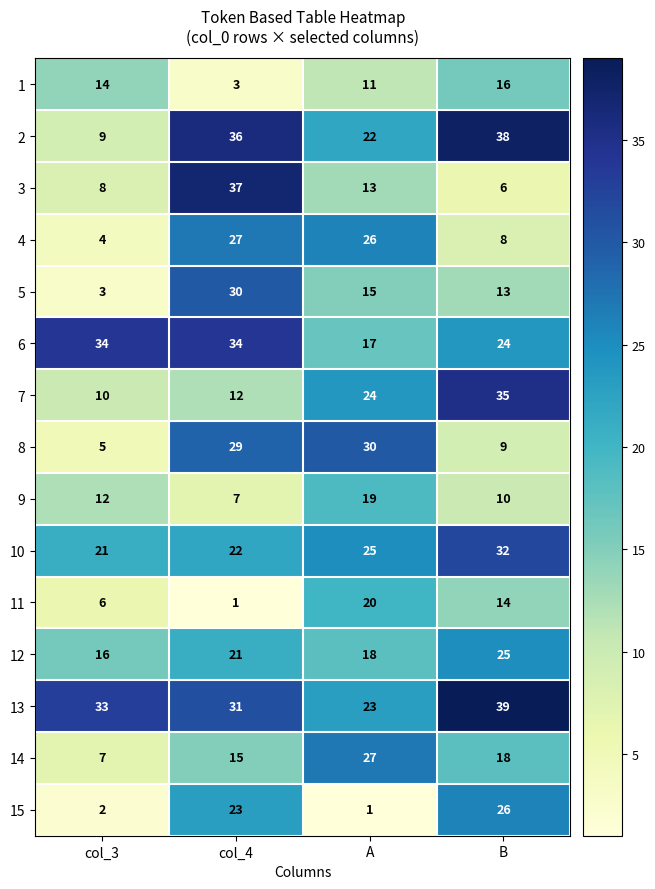

At how many categories does at least one series exceed 18?

4